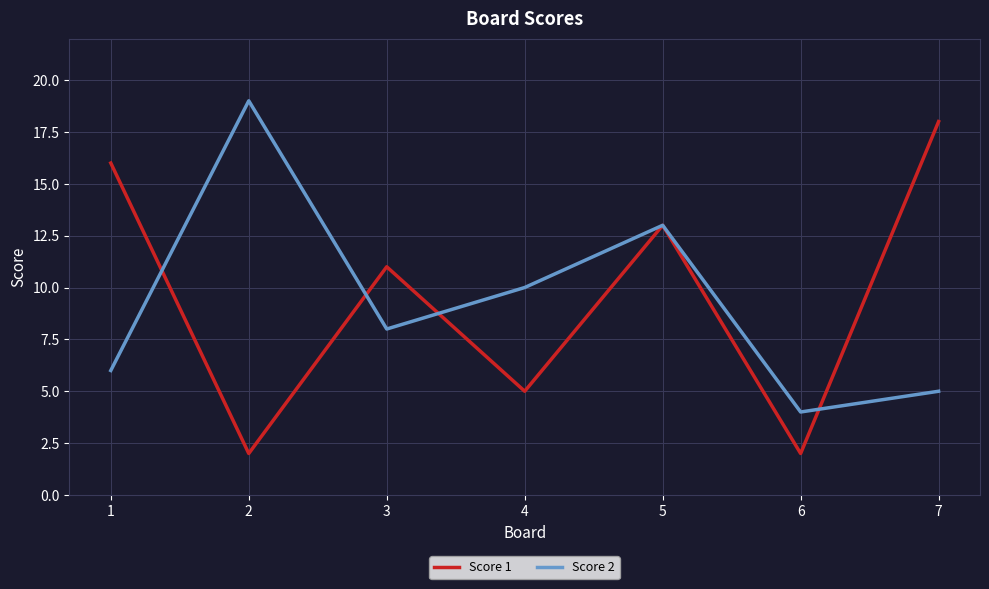

Rank the series by their maximum value, from lowest to highest.

Score 1, Score 2